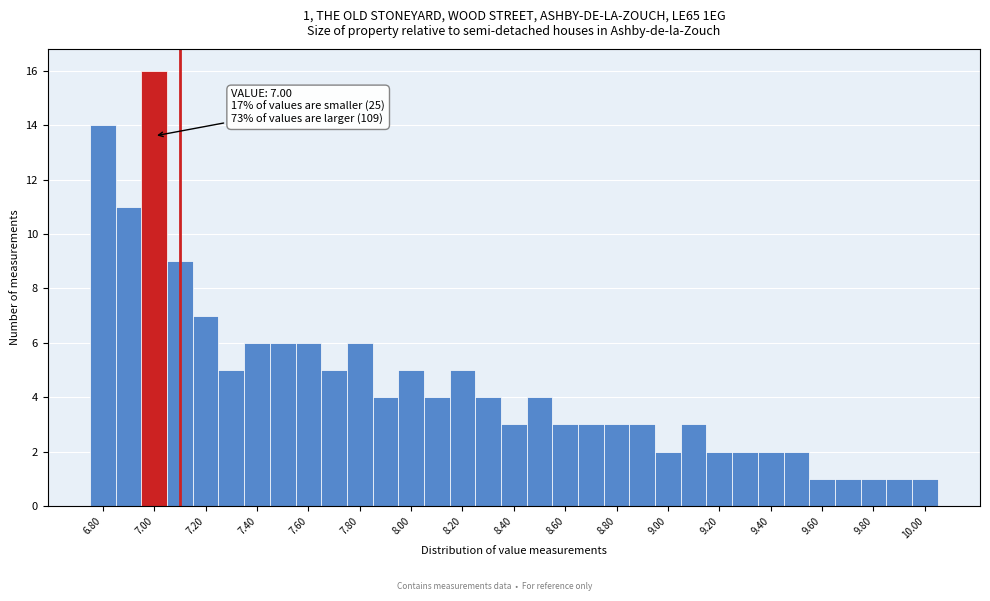

Over which range of the x-axis is the bar tallest?

6.95 to 7.05